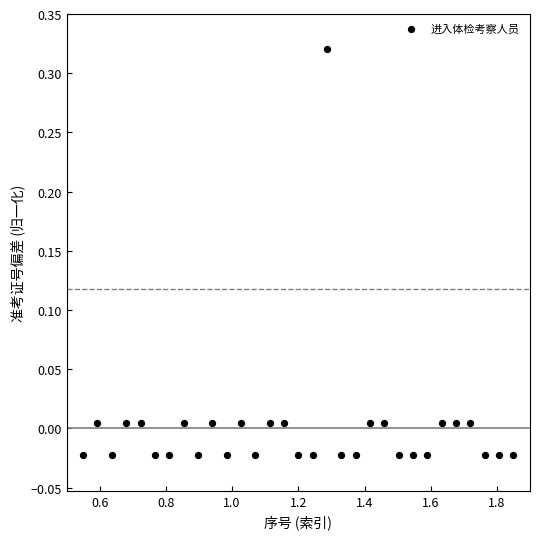

What is the range of X values (max minus min)?

1.3